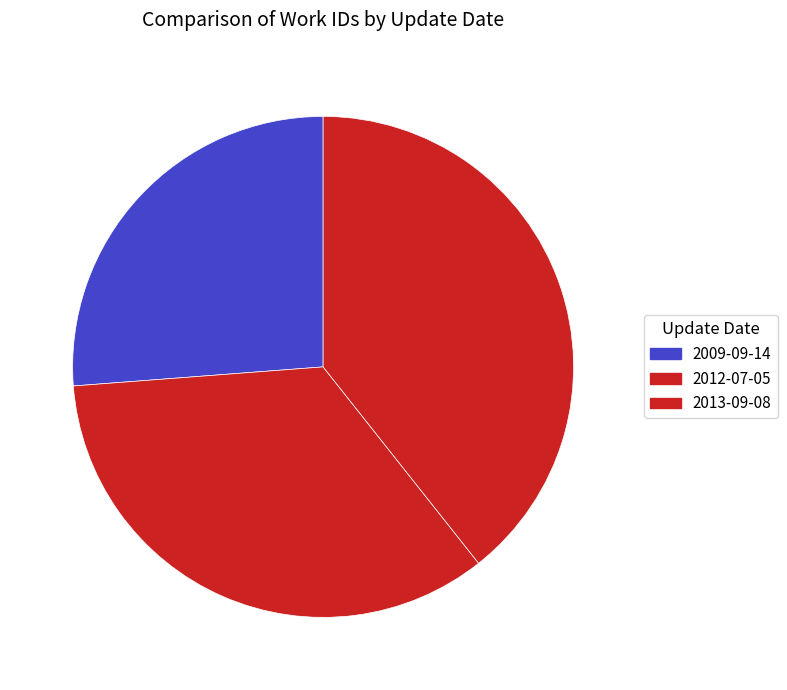

Which slice is the largest?

2013-09-08